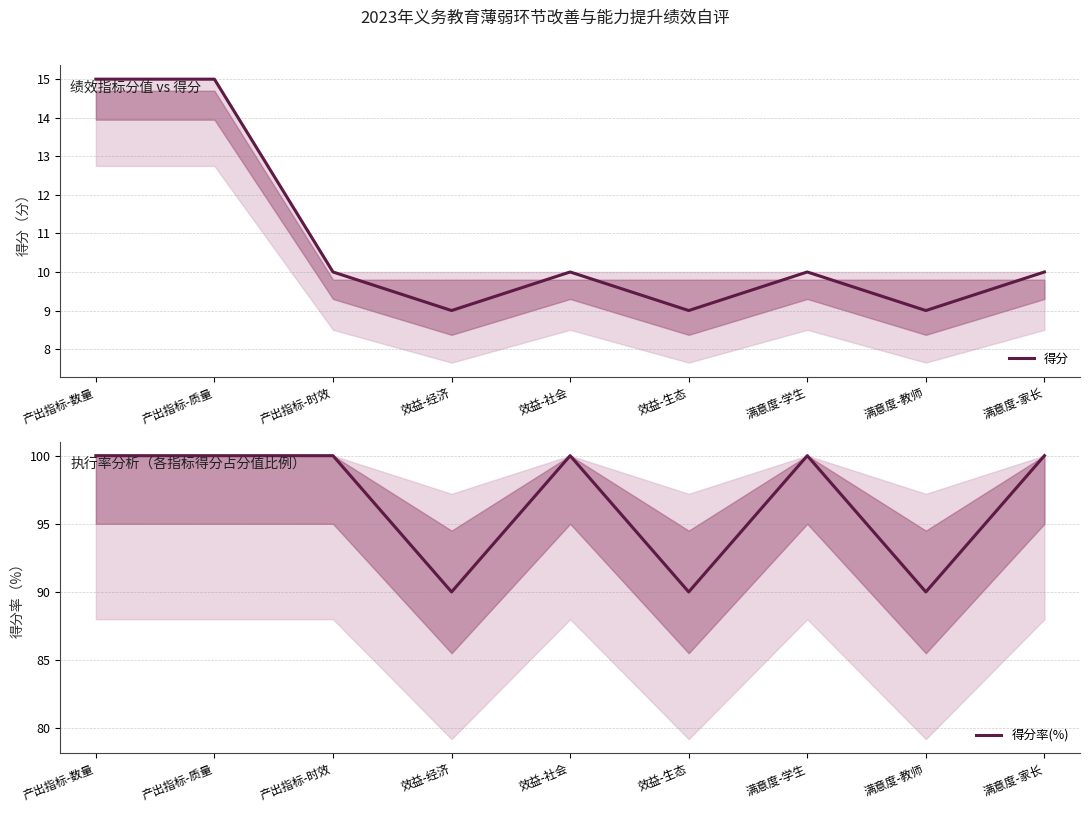

List the labels in order of 得分率(%) value, largest first.

产出指标-数量, 产出指标-质量, 产出指标-时效, 效益-社会, 满意度-学生, 满意度-家长, 效益-经济, 效益-生态, 满意度-教师